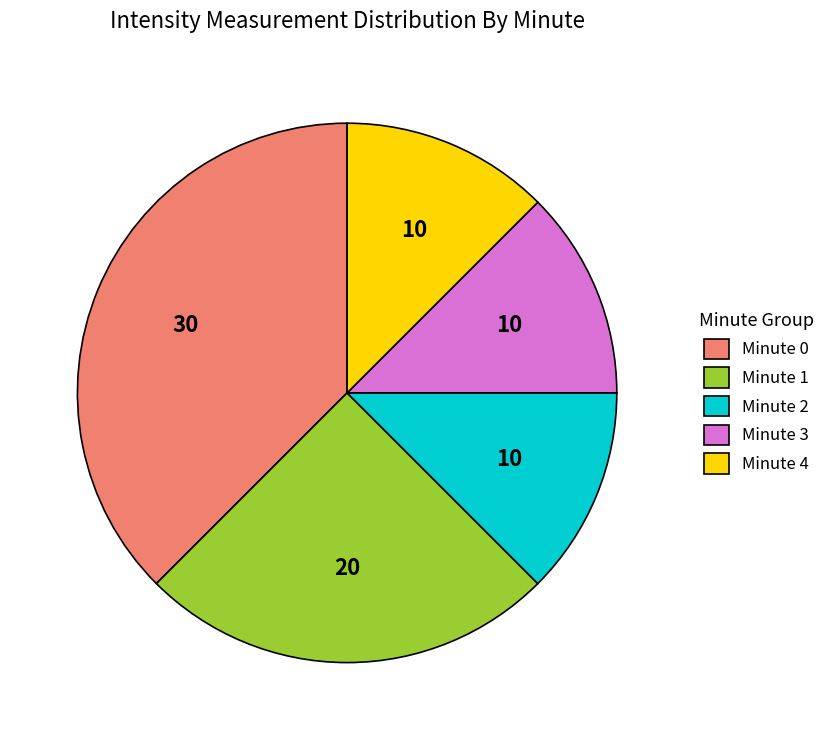

Combined, do Minute 4 and Minute 2 account for over 50%?

No